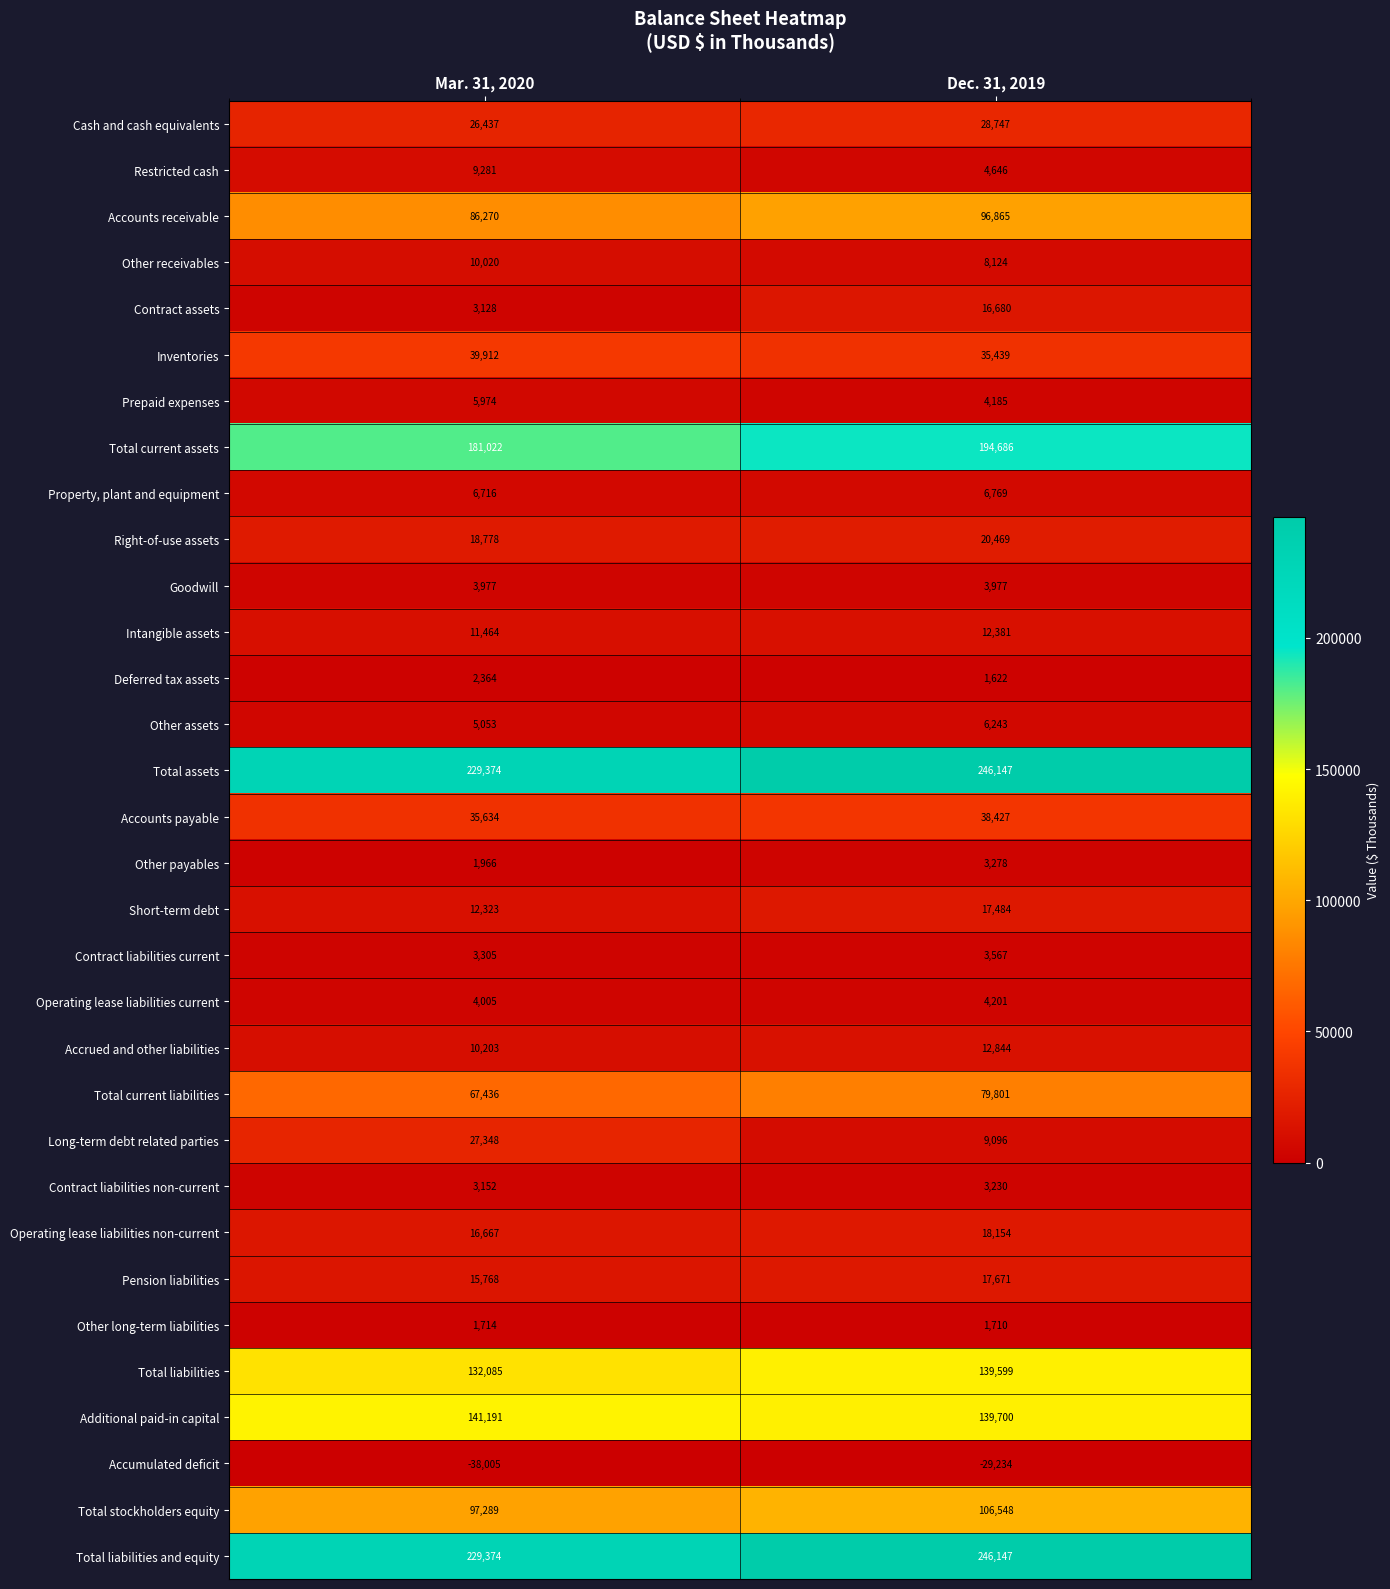

Where is Contract liabilities non-current nearest to the value 3191?

Mar. 31, 2020